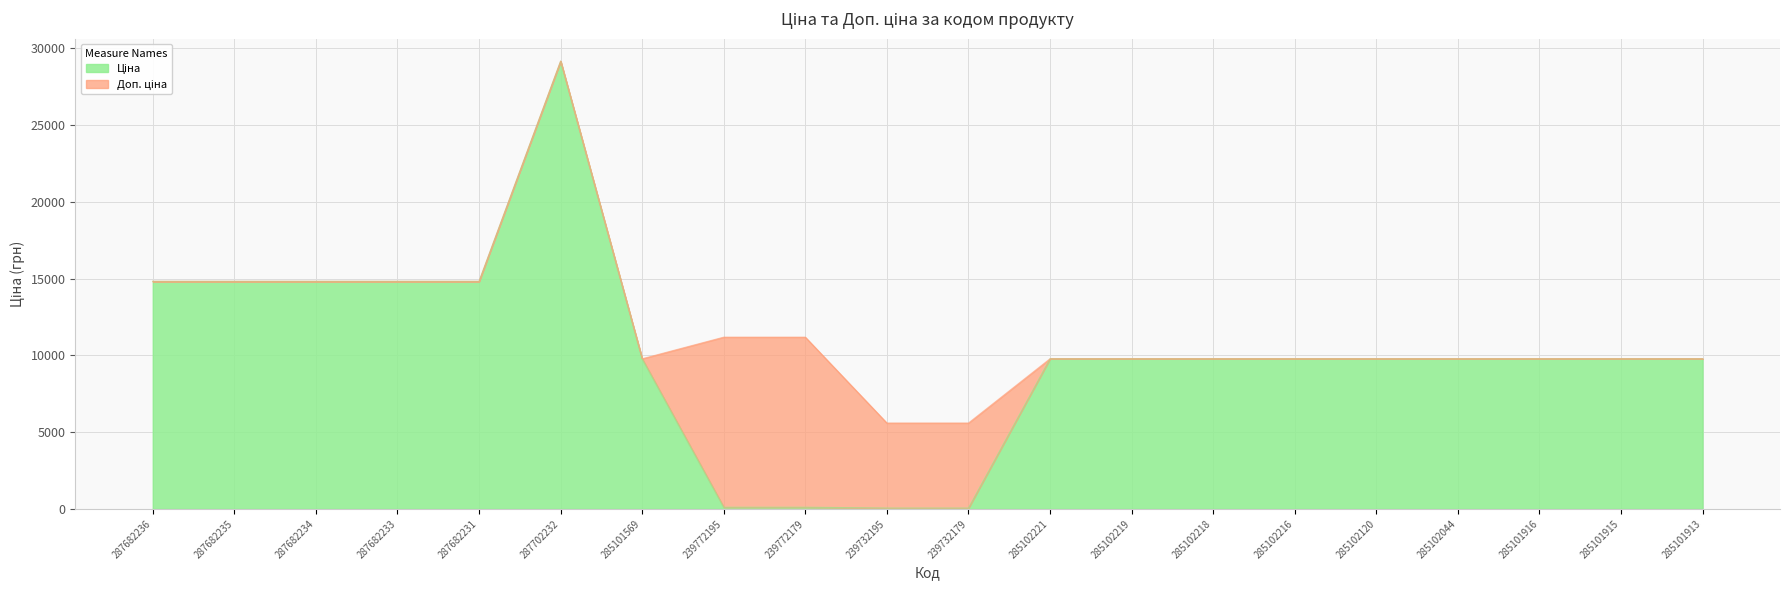

What value does the Ціна series have at 287702232?

29152.3